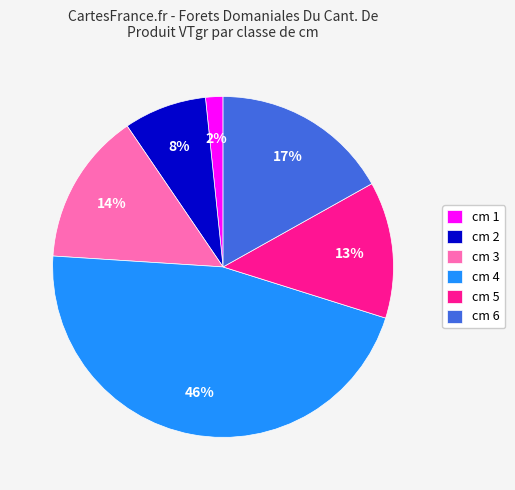

To the nearest percent, what is the average slice percentage?

17%